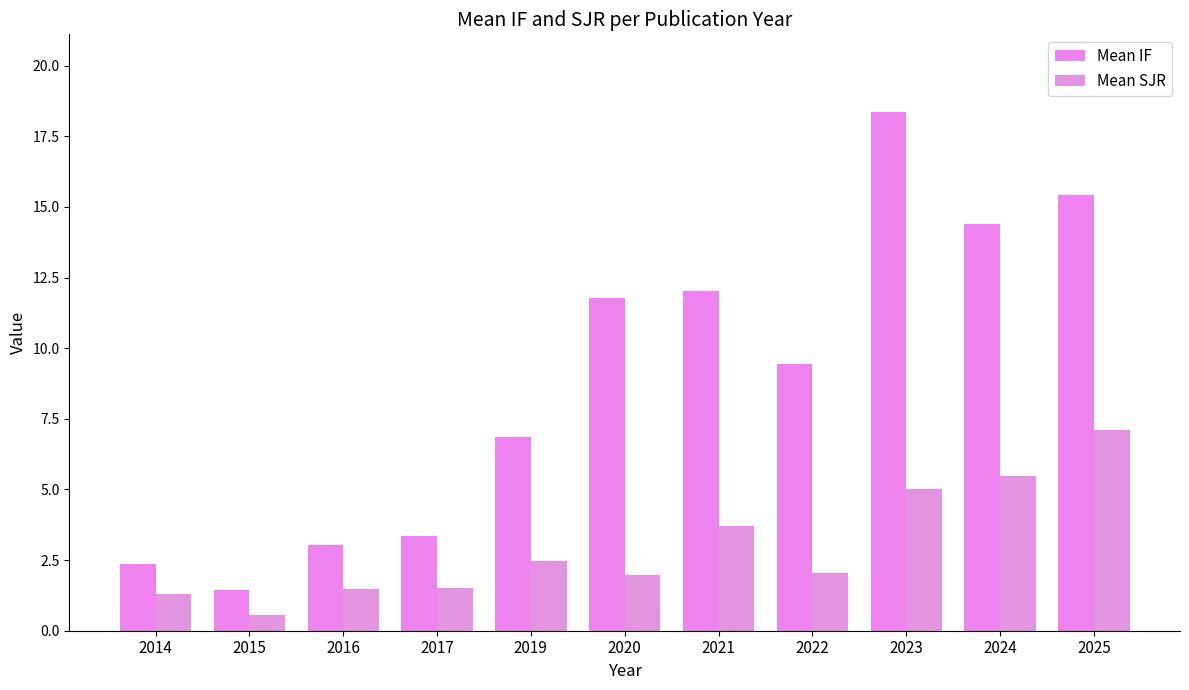

What is the value of the Mean IF bar at the 11th from the left?

15.4